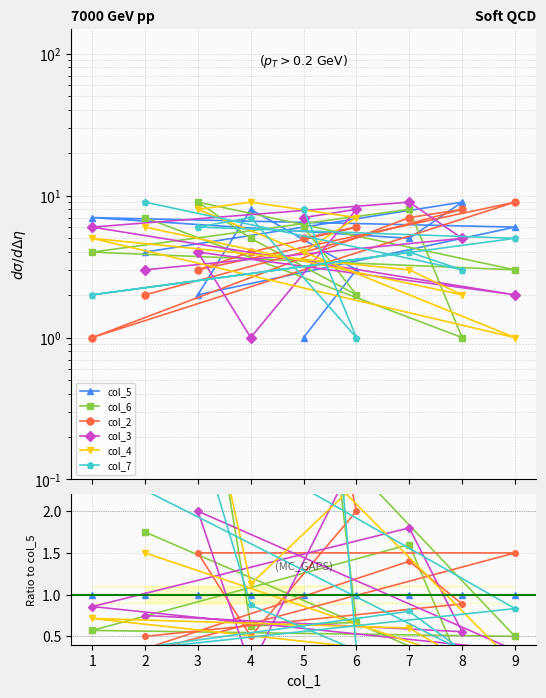

Rank the series by their maximum value, from highest to lowest.

col_7, col_3, col_6, col_2, col_4, col_5